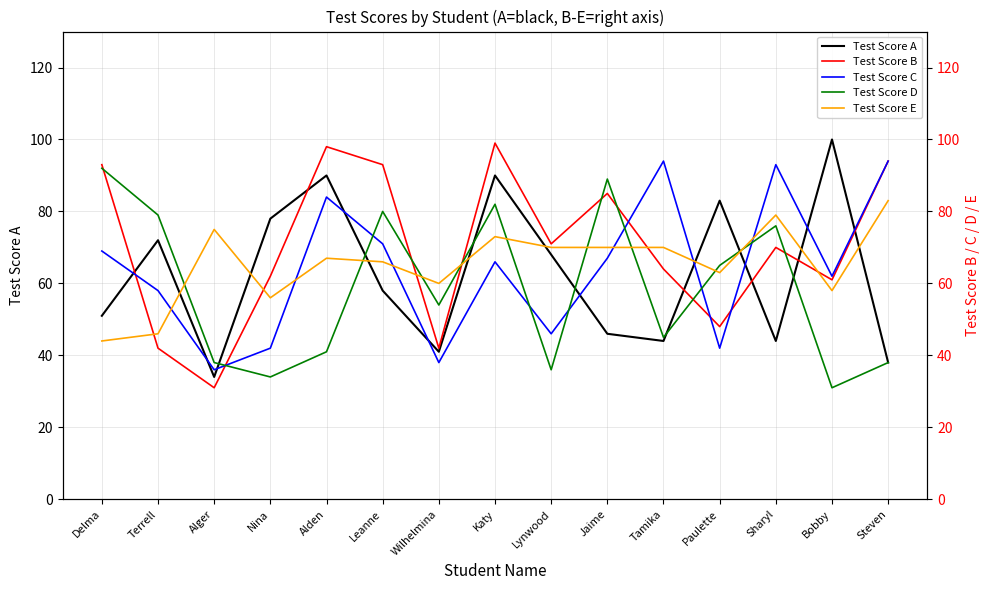

What is the label of the 11th point from the left?

Tamika